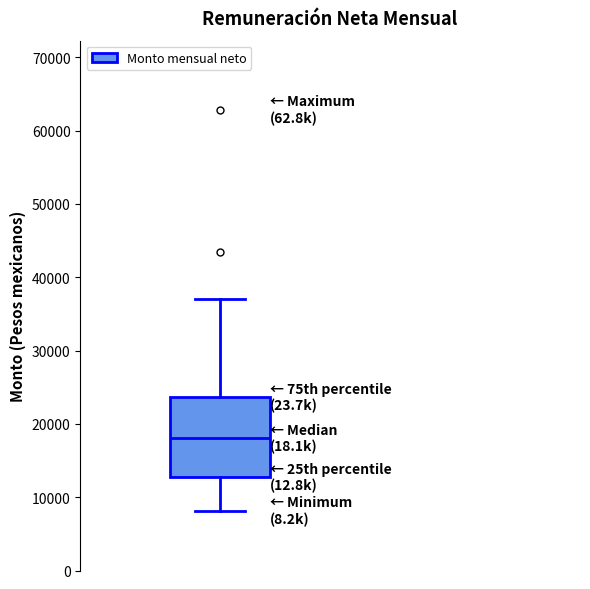

Where does the upper whisker of the box end on the y-axis? The values are not printed on the chart, so give them approximately, as read against the axis.

37000